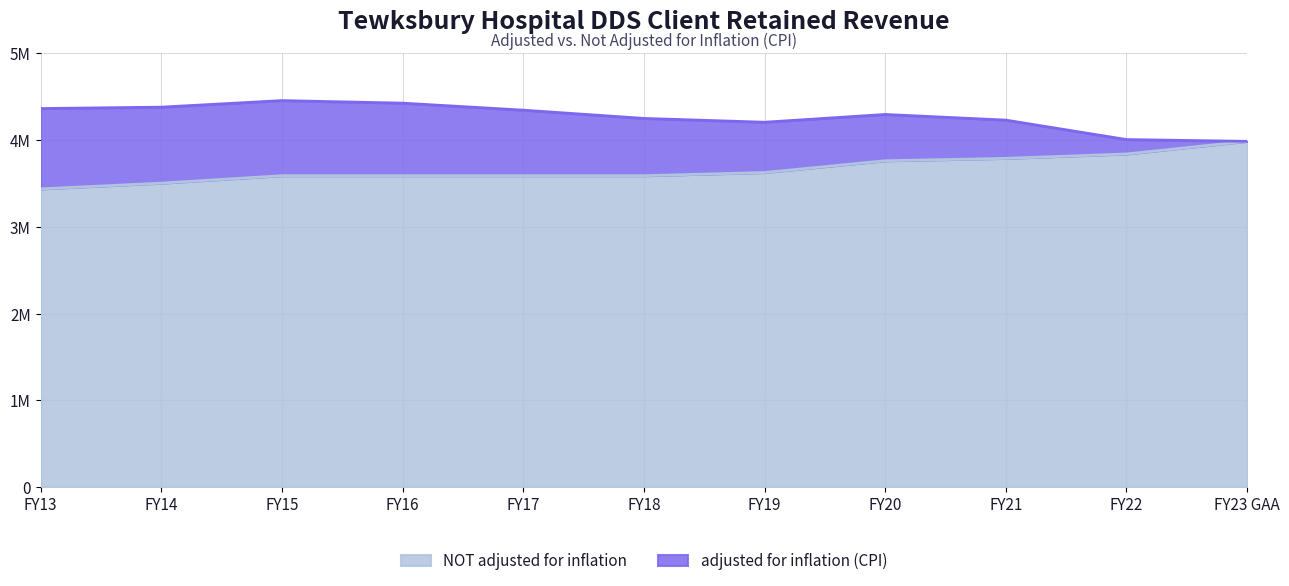

Rank the categories by NOT adjusted for inflation value from highest to lowest.

FY23 GAA, FY22, FY21, FY20, FY19, FY15, FY16, FY17, FY18, FY14, FY13